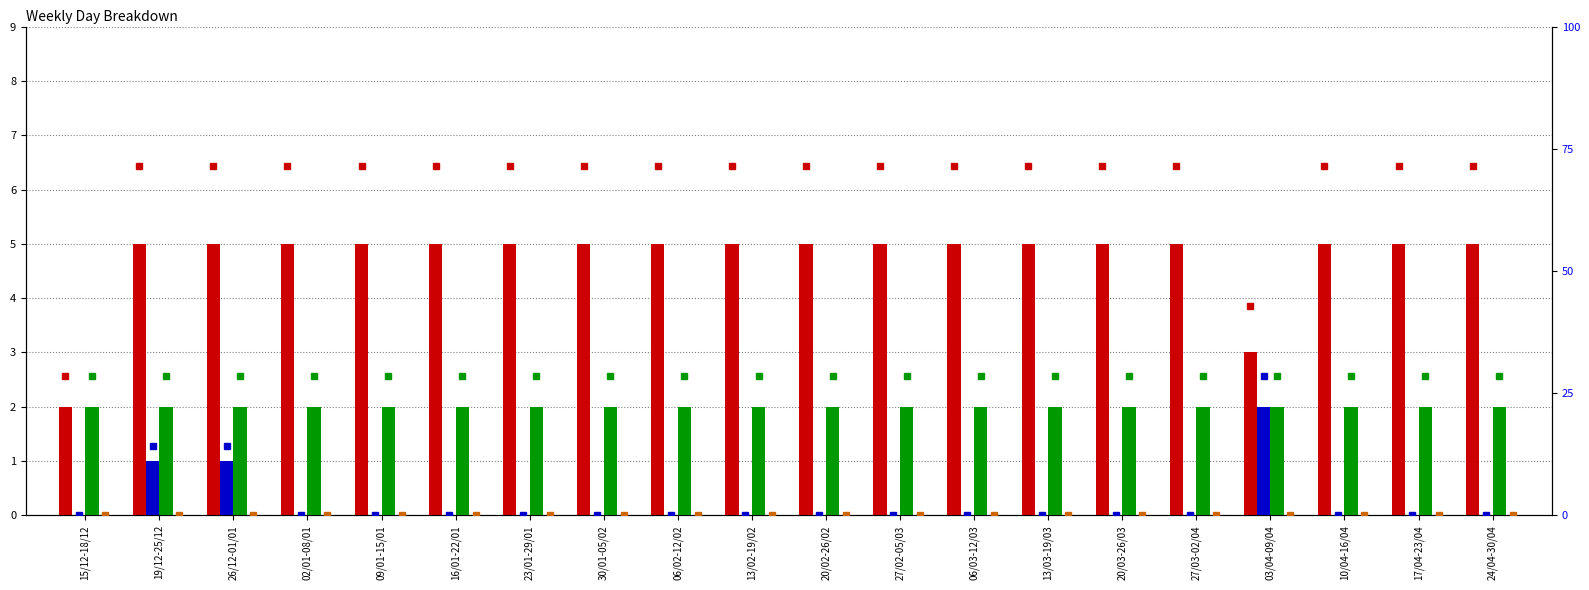

At which label does святкові дні reach its peak?

03/04-09/04